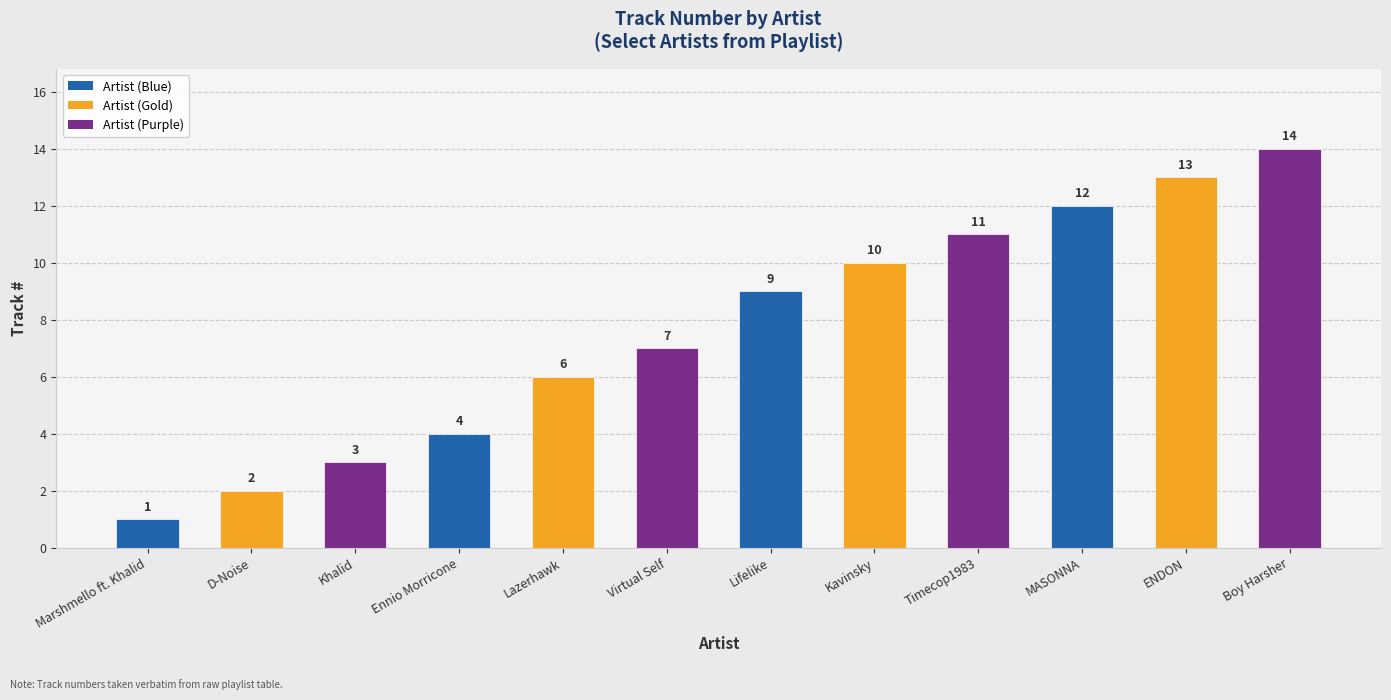

Reading left to right, what are all the values shown in this chart?

Marshmello ft. Khalid=1	D-Noise=2	Khalid=3	Ennio Morricone=4	Lazerhawk=6	Virtual Self=7	Lifelike=9	Kavinsky=10	Timecop1983=11	MASONNA=12	ENDON=13	Boy Harsher=14